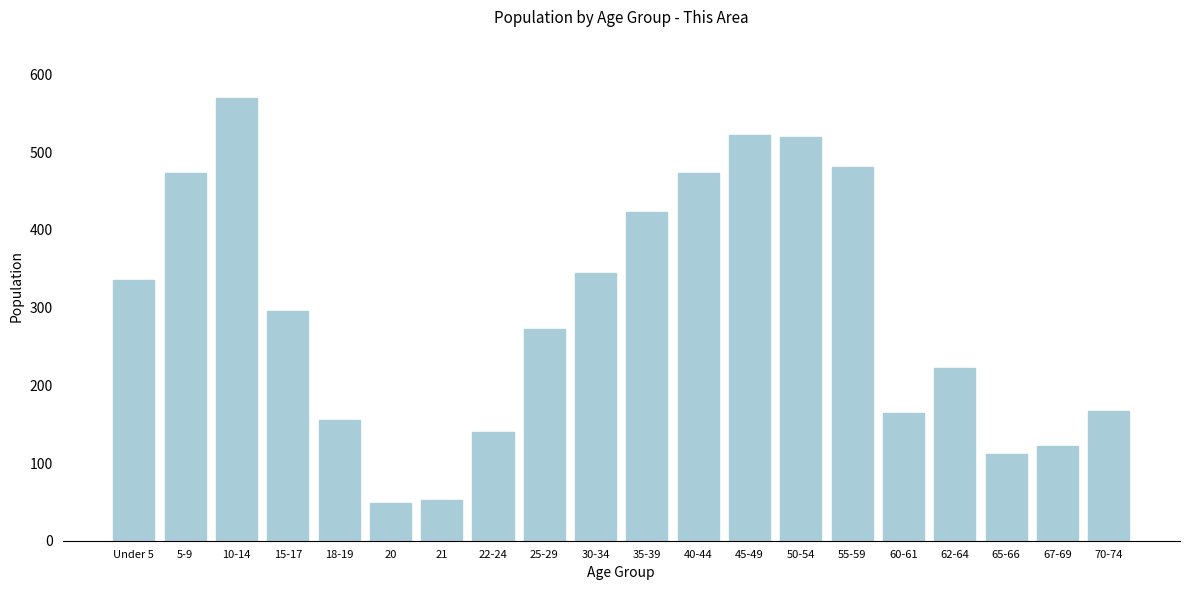

The value at 5-9 is 118. True or false?

False